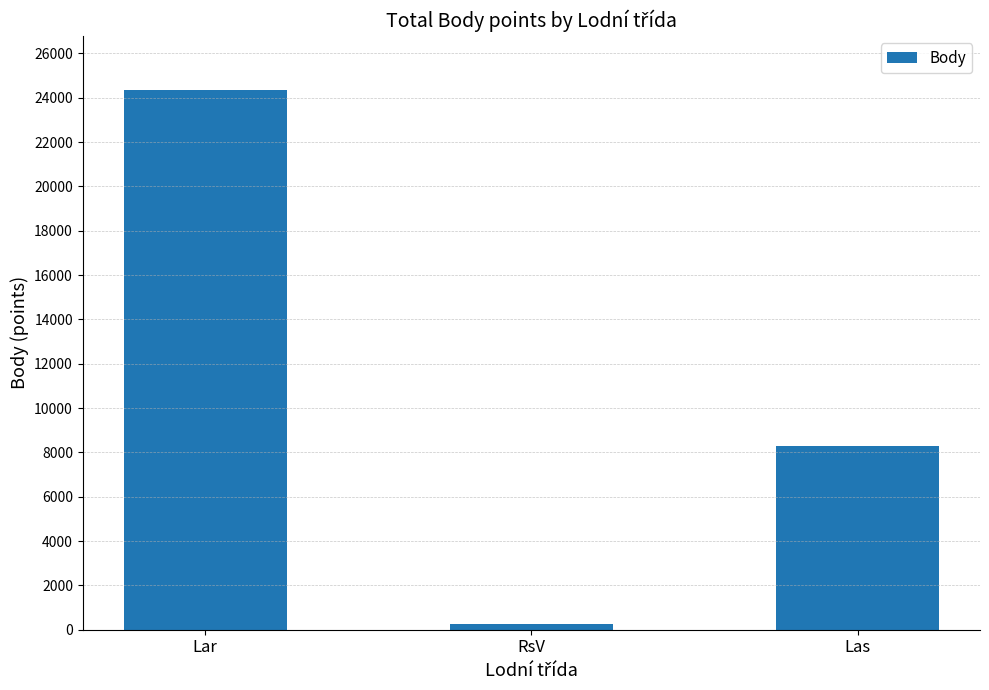

Which has a higher value, Las or RsV?

Las